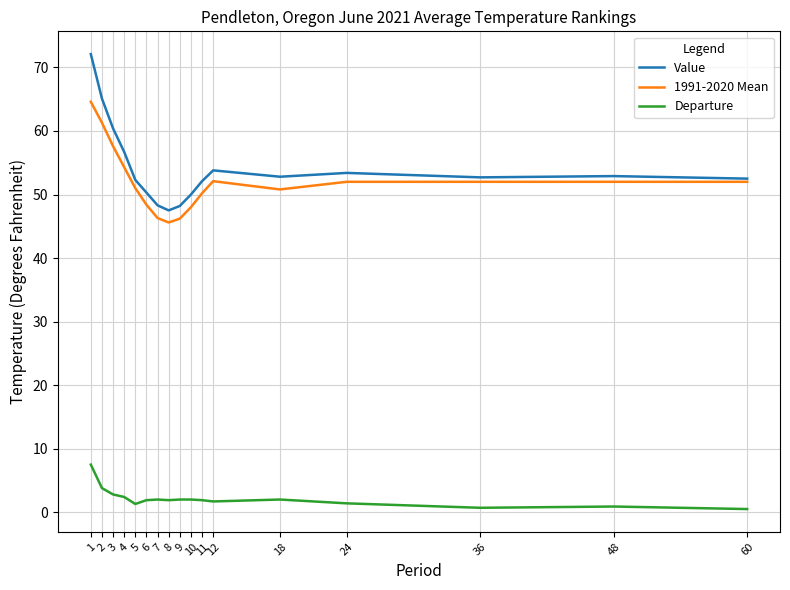

True or false: Departure has a value of 1.7 at 12.

True